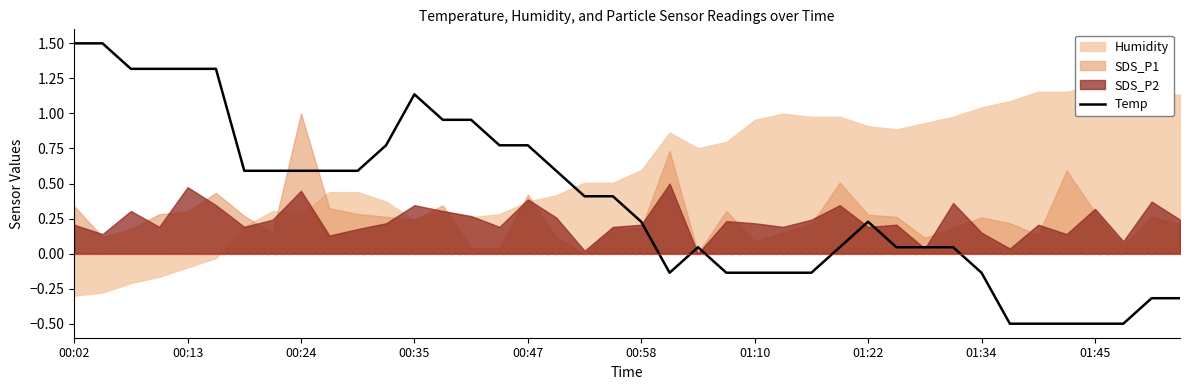

How many interior local peaks (higher than both neighbors) does the data have?

3